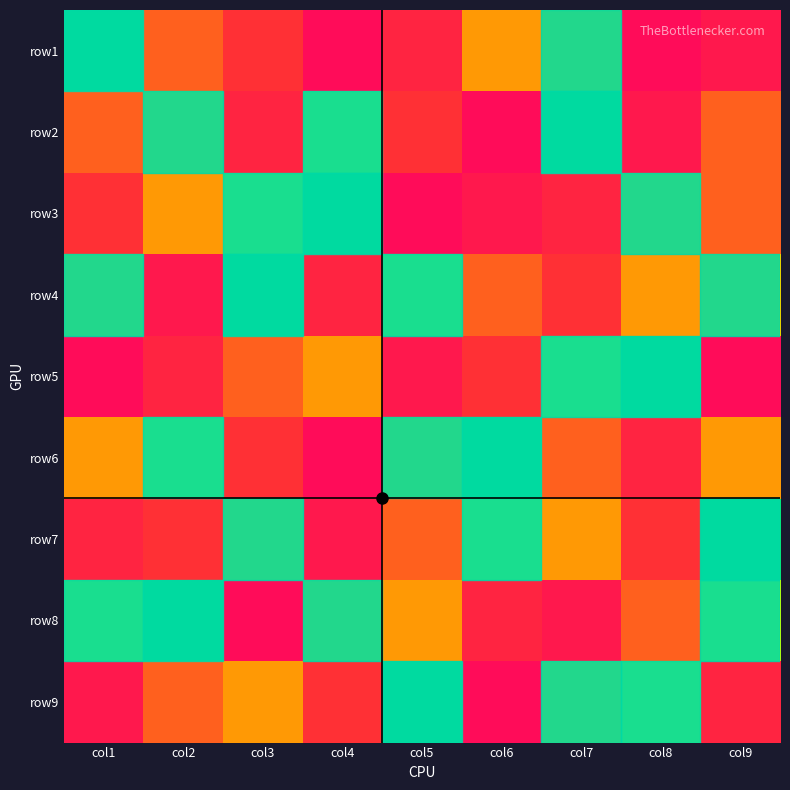

Reading right to left, list all the values displayed in this chart.

row1: col9=8	col8=9	col7=3	col6=4	col5=7	col4=9	col3=6	col2=5	col1=1
row2: col9=5	col8=8	col7=1	col6=9	col5=6	col4=2	col3=7	col2=3	col1=5
row3: col9=5	col8=3	col7=7	col6=8	col5=9	col4=1	col3=2	col2=4	col1=6
row4: col9=3	col8=4	col7=6	col6=5	col5=2	col4=7	col3=1	col2=8	col1=3
row5: col9=9	col8=1	col7=2	col6=6	col5=8	col4=4	col3=5	col2=7	col1=9
row6: col9=4	col8=7	col7=5	col6=1	col5=3	col4=9	col3=6	col2=2	col1=4
row7: col9=1	col8=6	col7=4	col6=2	col5=5	col4=8	col3=3	col2=6	col1=7
row8: col9=2	col8=5	col7=8	col6=7	col5=4	col4=3	col3=9	col2=1	col1=2
row9: col9=7	col8=2	col7=3	col6=9	col5=1	col4=6	col3=4	col2=5	col1=8